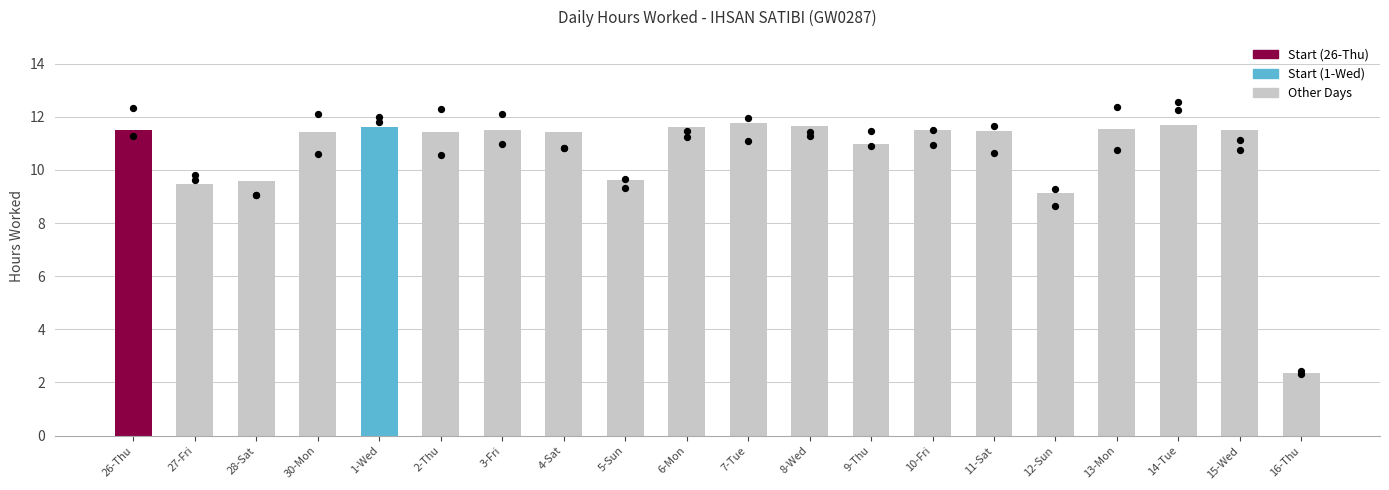

What is the change in value from 8-Wed to 15-Wed?

-0.2